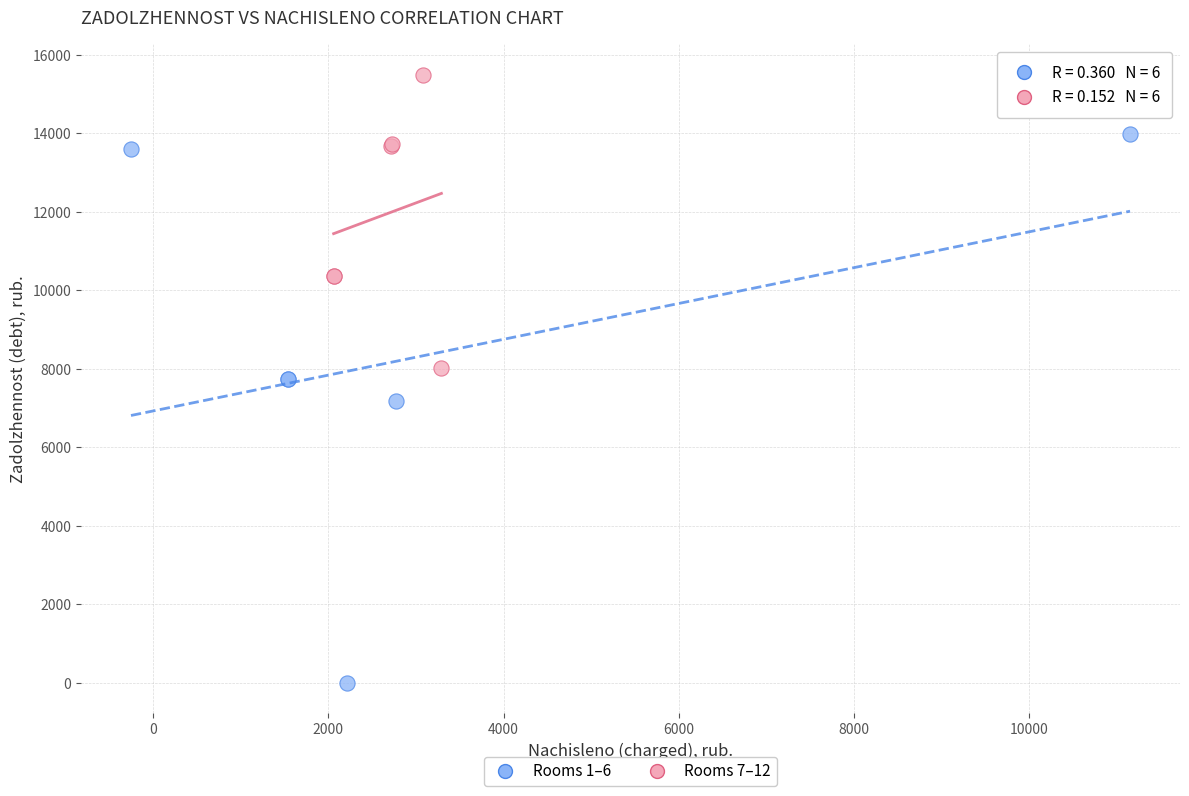

Which series reaches the minimum Y coordinate?

Rooms 1–6